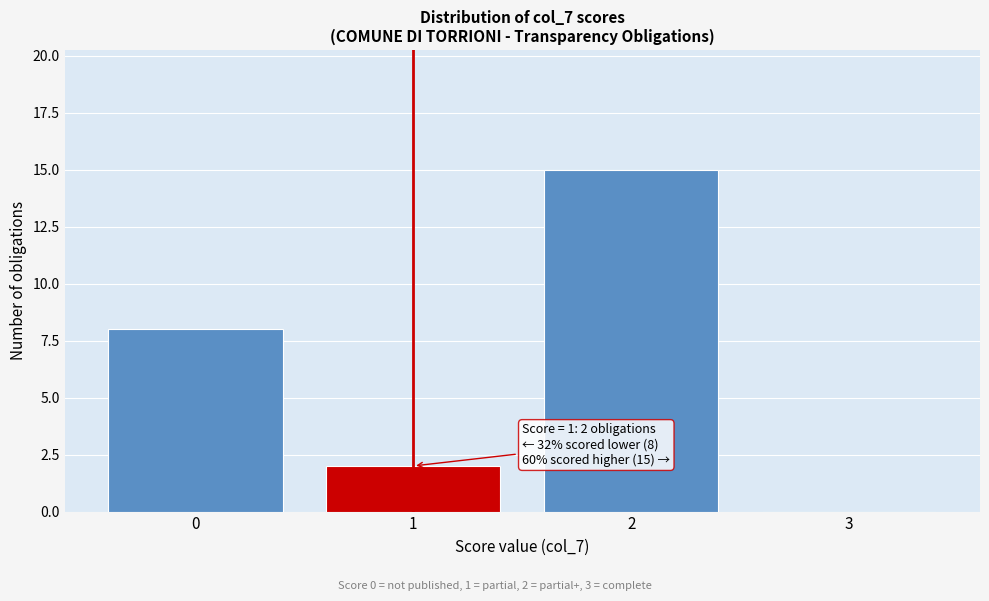

Which range on the x-axis has the tallest bar?

1.5 to 2.5